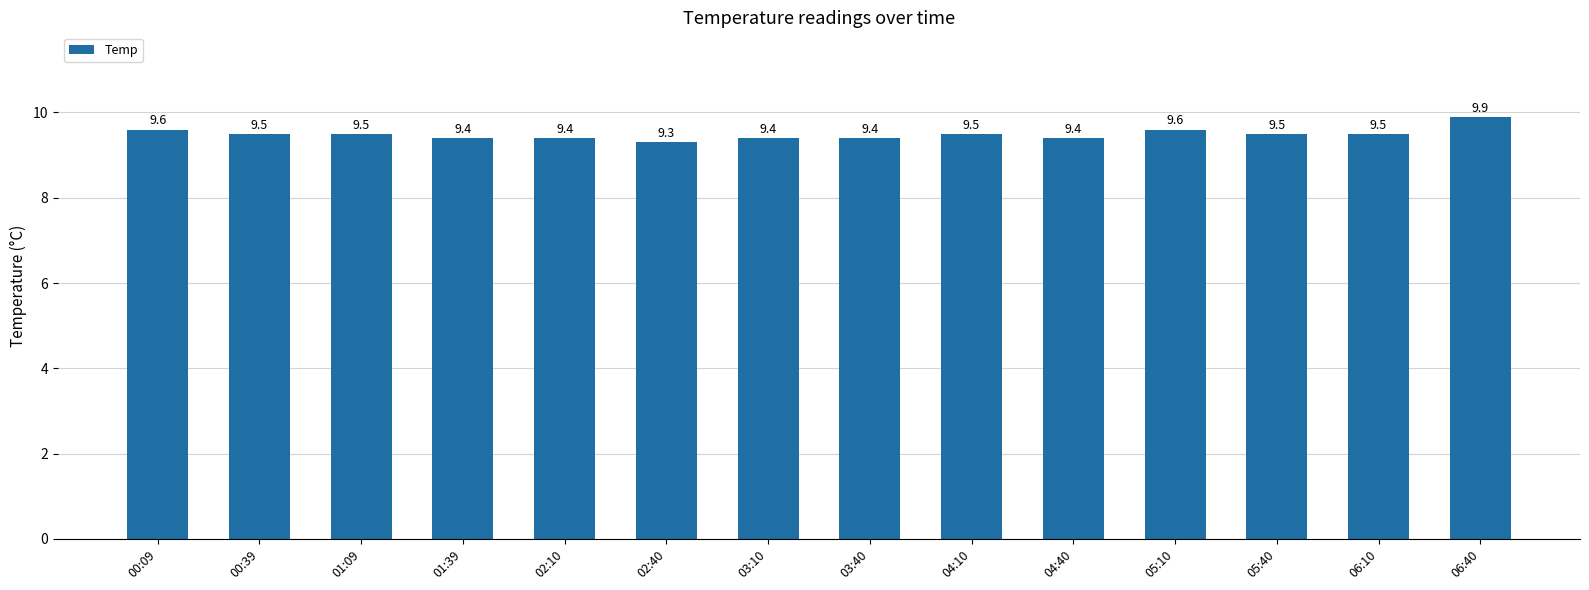

Between 01:09 and 03:10, which is larger?

01:09